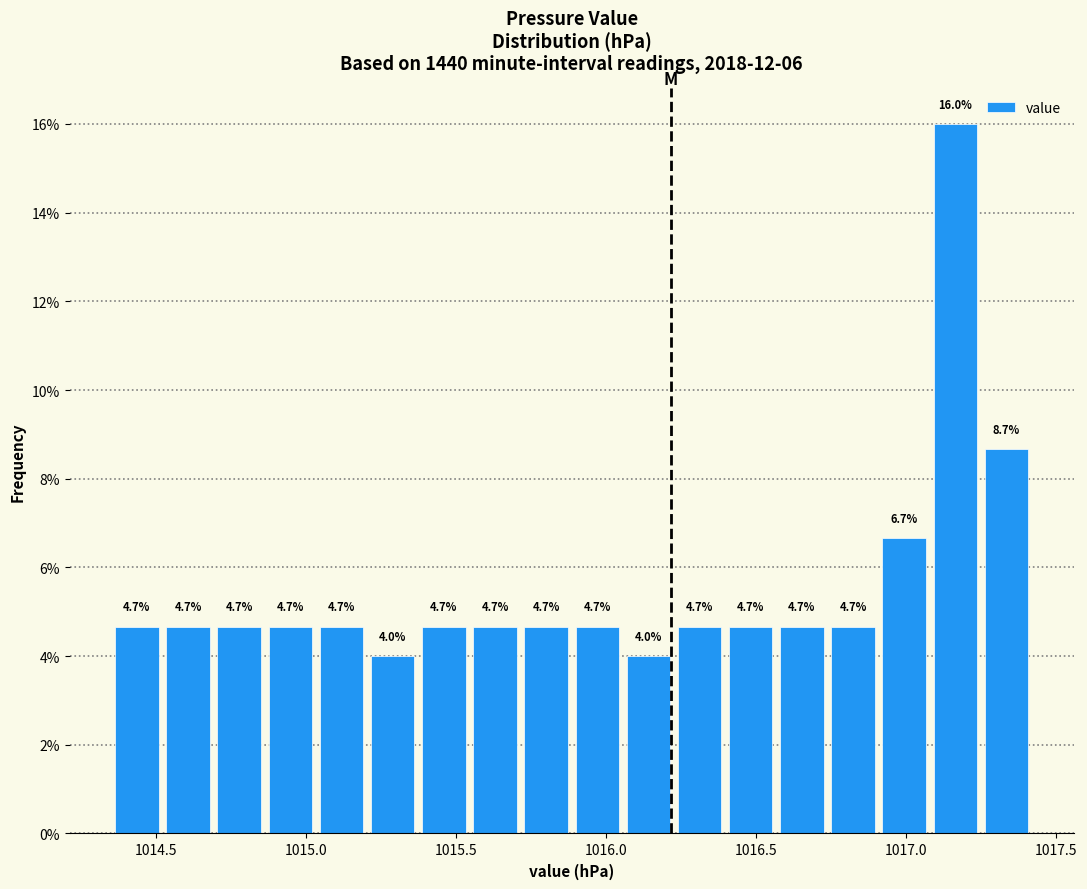

Around what value on the x-axis is the tallest bar? Give the approximate position of its centre, as read against the axis.

1017.15